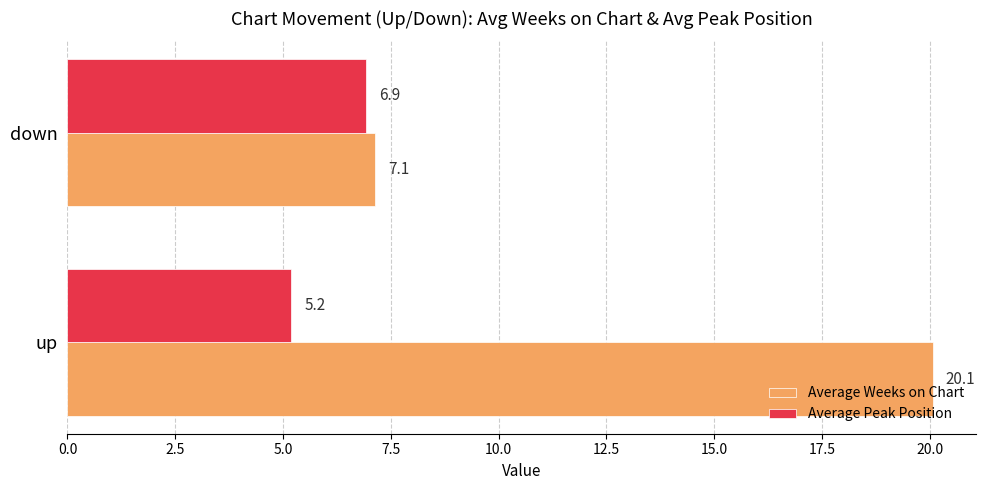

What is the minimum value shown in the chart?

5.2